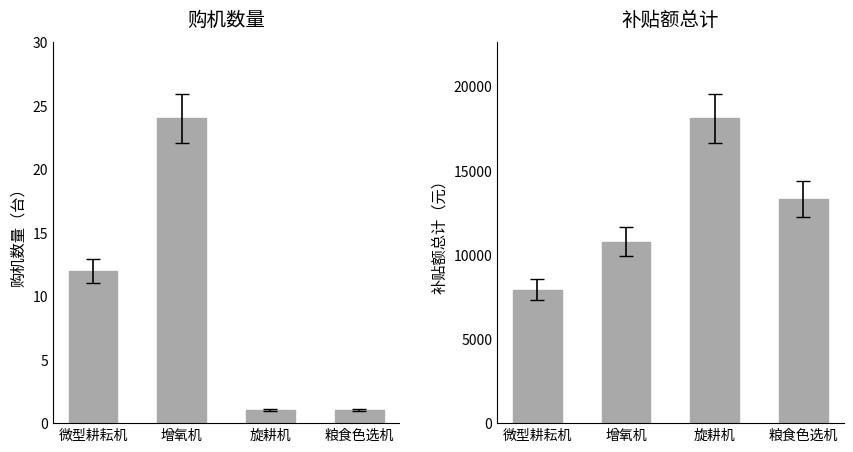

Reading left to right, extract all data points from this chart.

购机数量: 微型耕耘机=12	增氧机=24	旋耕机=1	粮食色选机=1
补贴额总计: 微型耕耘机=7920	增氧机=10764	旋耕机=18100	粮食色选机=13300